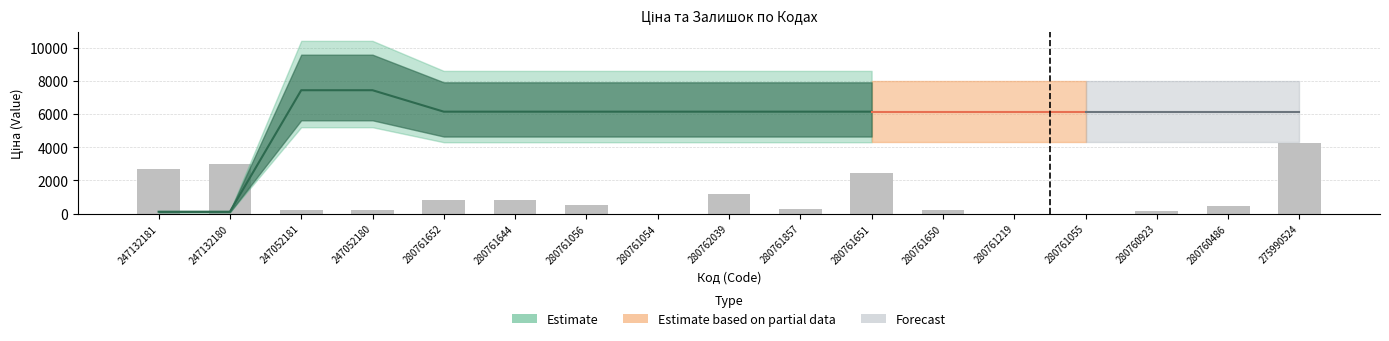

What position from the right is 275990524?

1